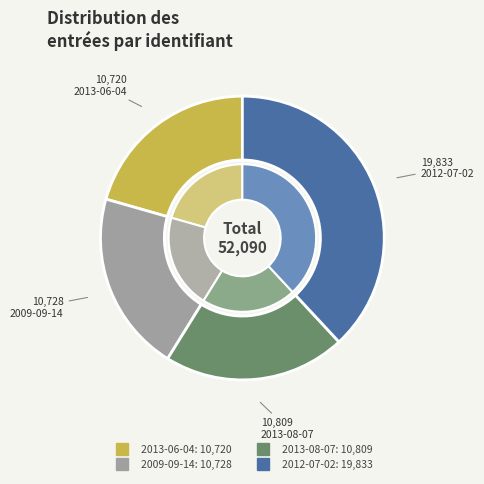

To the nearest percent, what is the difference between the 2012-07-02 and 2013-06-04 slice percentages?

17%